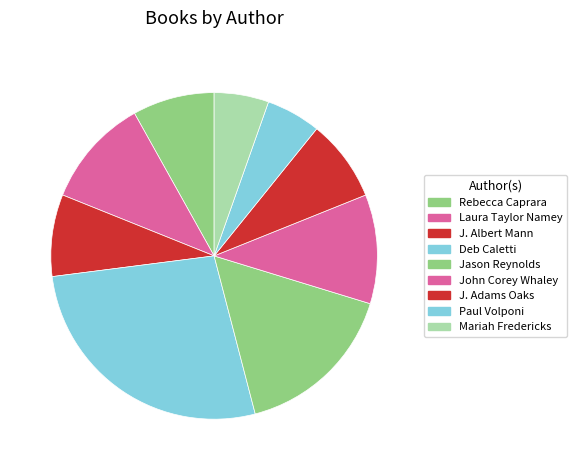

Count the number of slices in the pie.

9